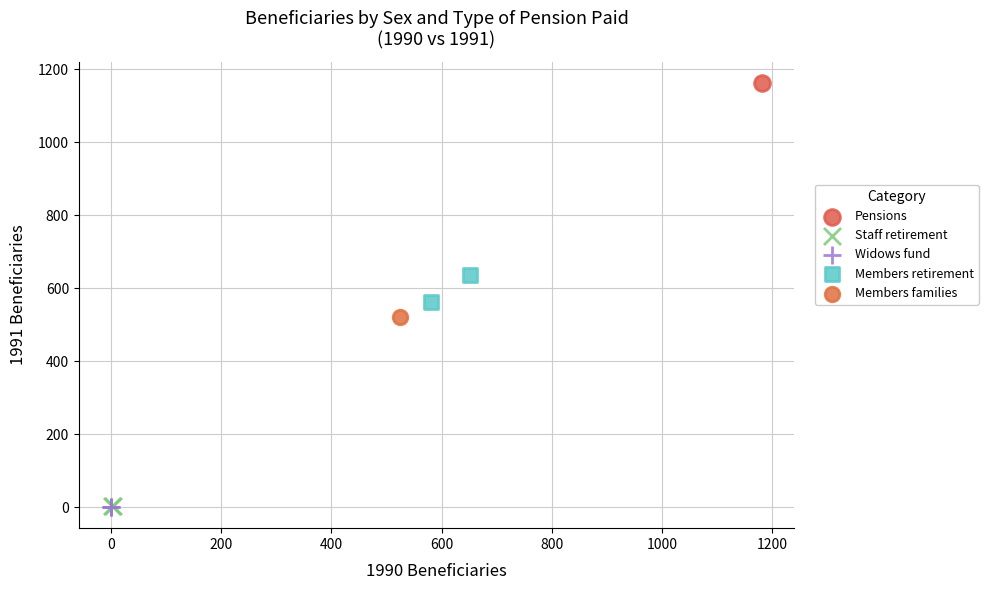

What are all the series names shown in the legend?

Pensions, Staff retirement, Widows fund, Members retirement, Members families